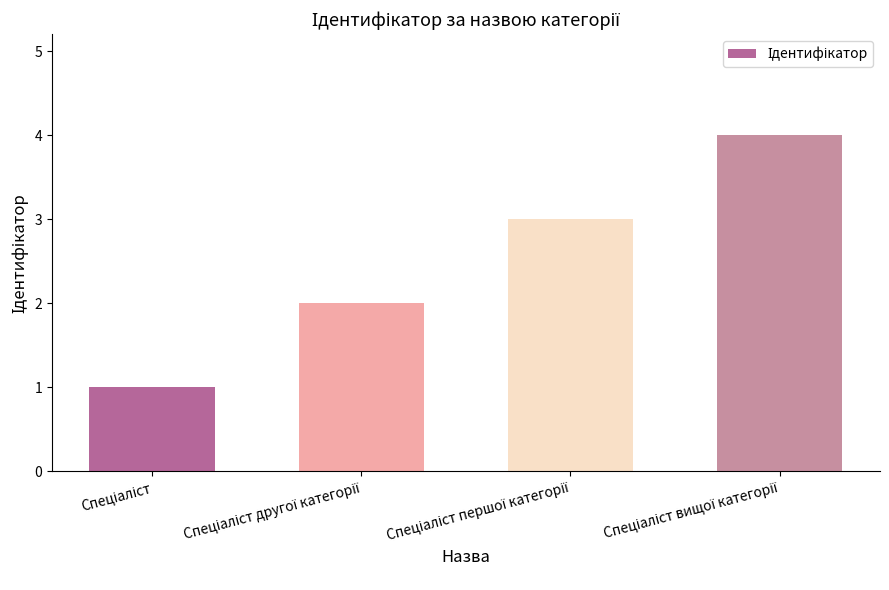

What is the sum of all values?

10